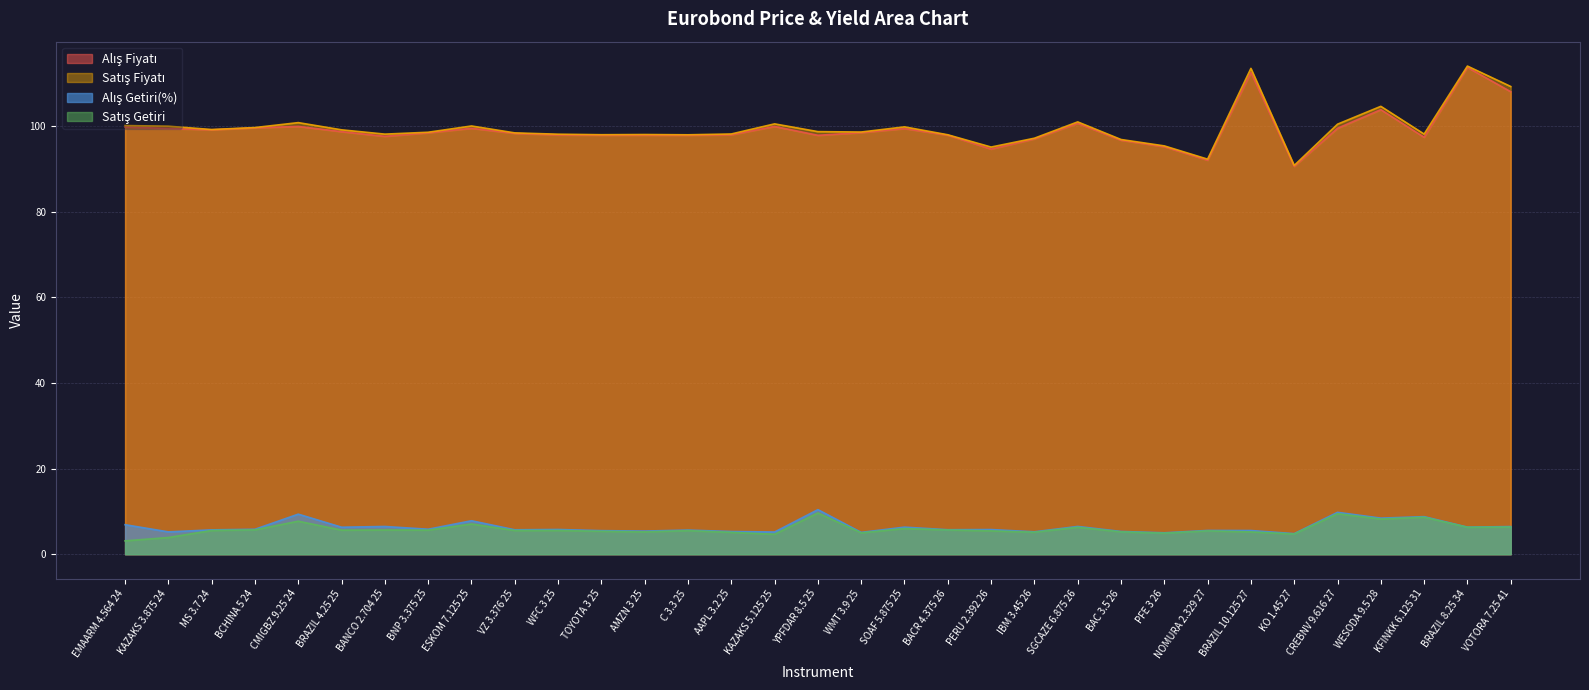

What is the sum of the Alış Fiyatı values at SGCAZE 6.875 26 and C 3.3 25?

198.5